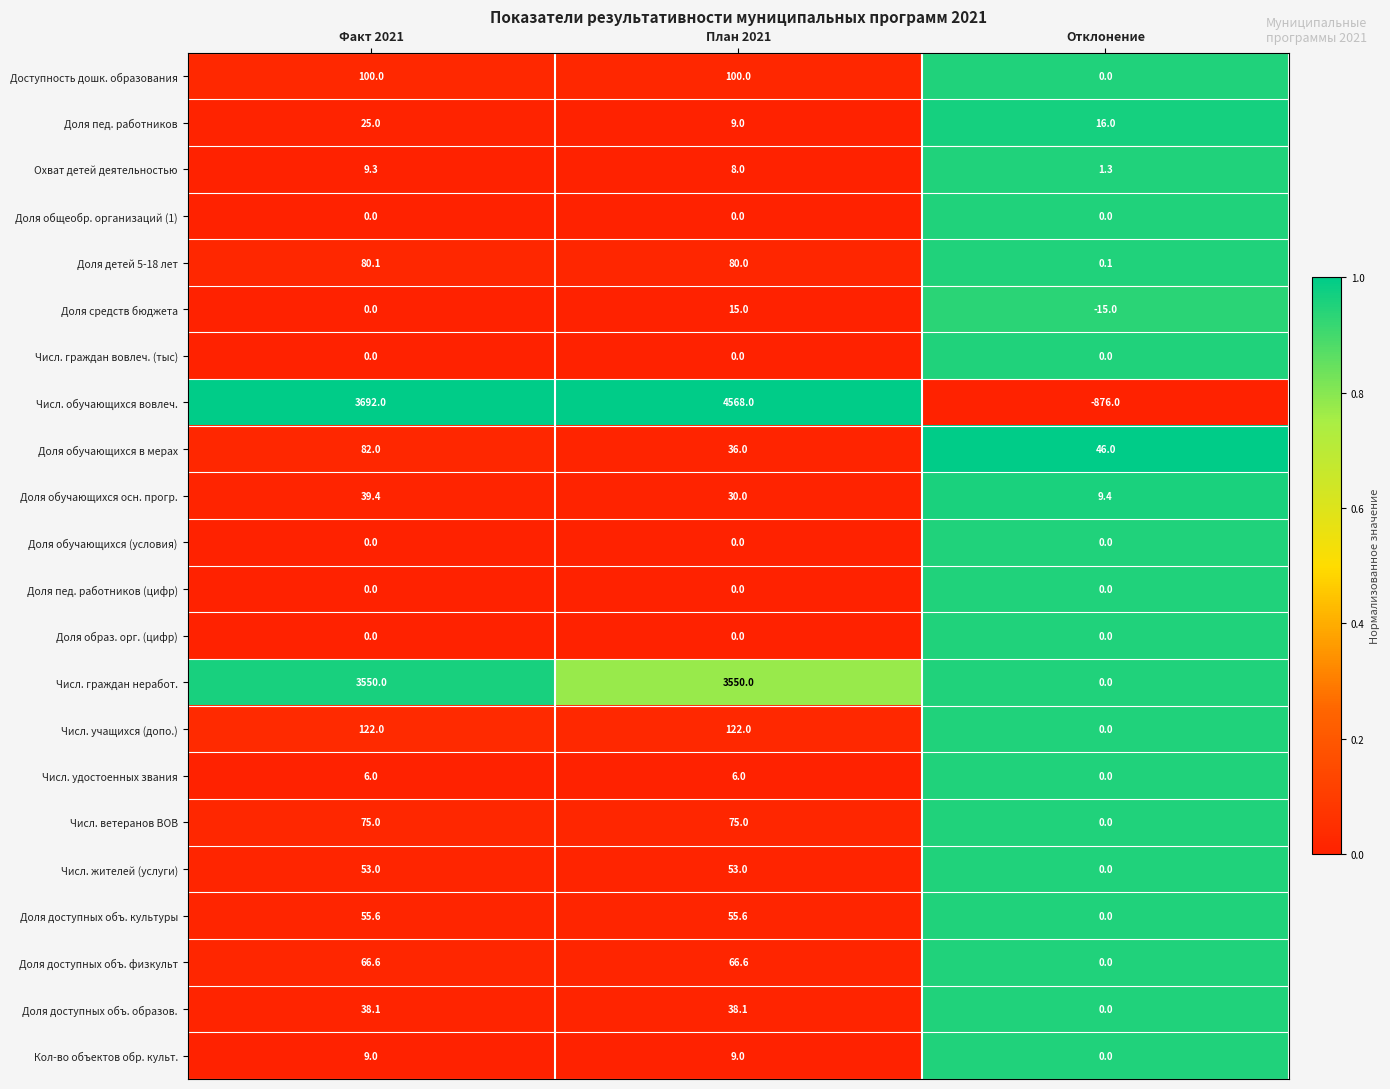

Is the value of Числ. учащихся (допо.) at Отклонение greater than the value of Числ. удостоенных звания at План 2021?

No